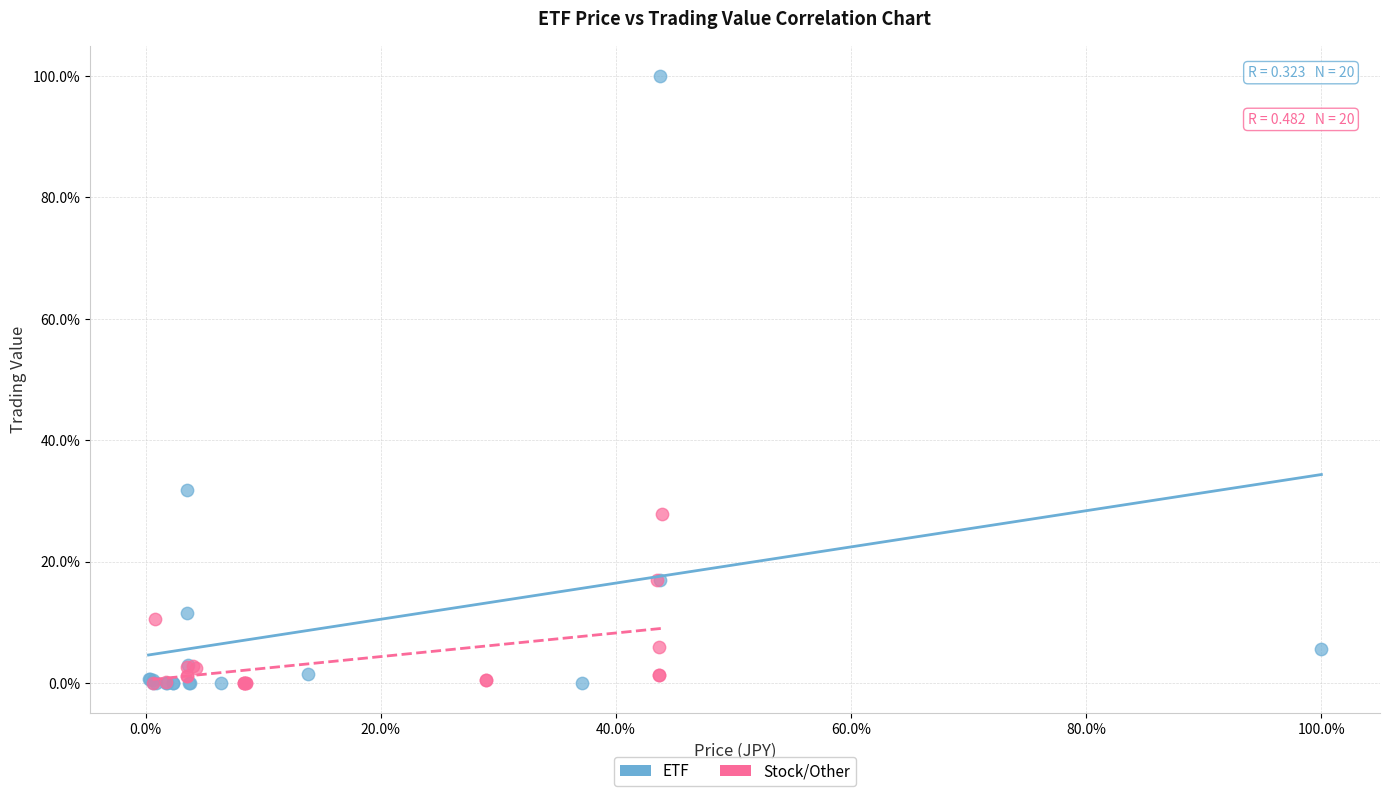

Which series has the largest Y range (max minus min)?

ETF